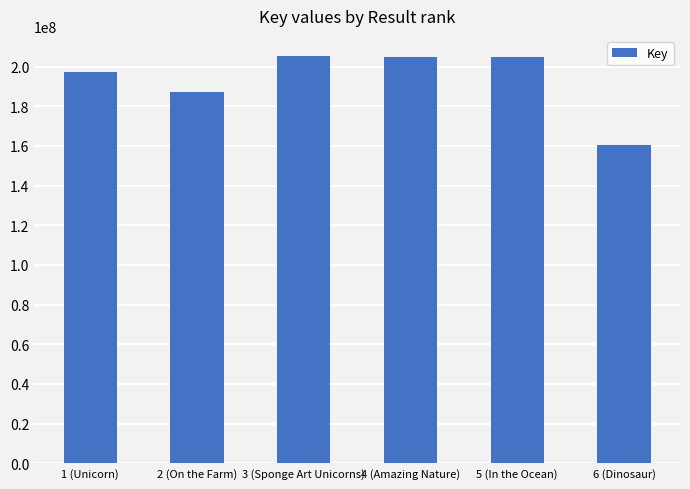

What is the maximum value shown in the chart?

205191914